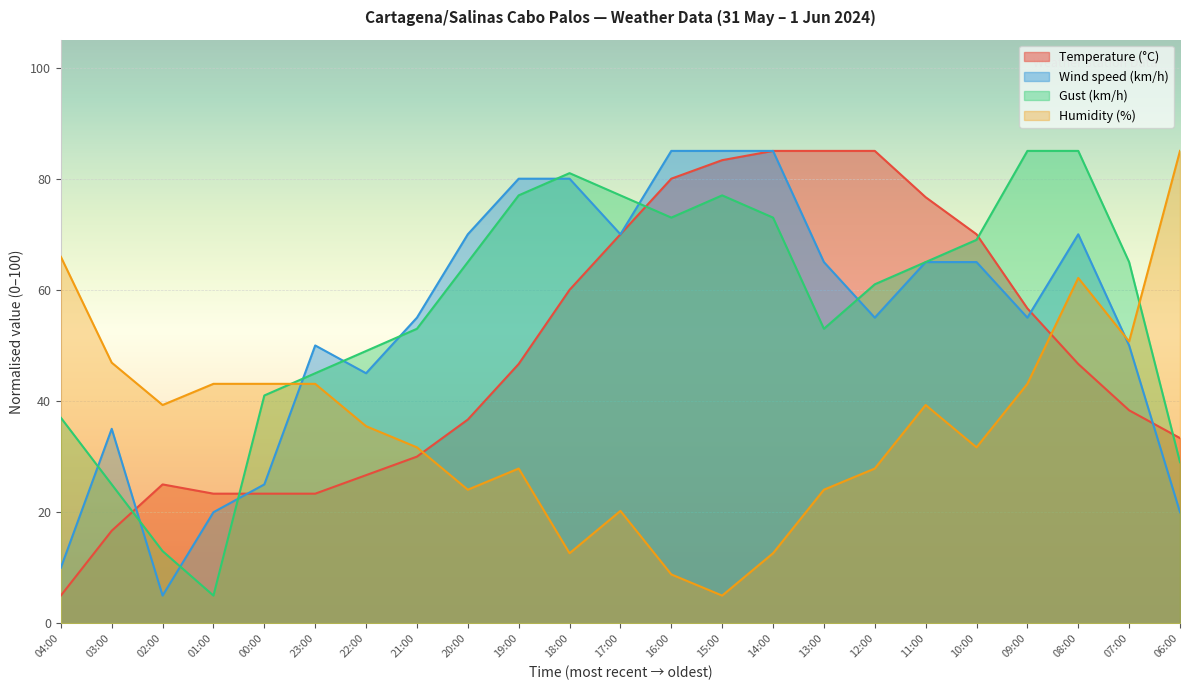

List the labels in order of Gust (km/h) value, smallest first.

01:00, 02:00, 03:00, 06:00, 04:00, 00:00, 23:00, 22:00, 21:00, 13:00, 12:00, 20:00, 11:00, 07:00, 10:00, 16:00, 14:00, 19:00, 17:00, 15:00, 18:00, 09:00, 08:00